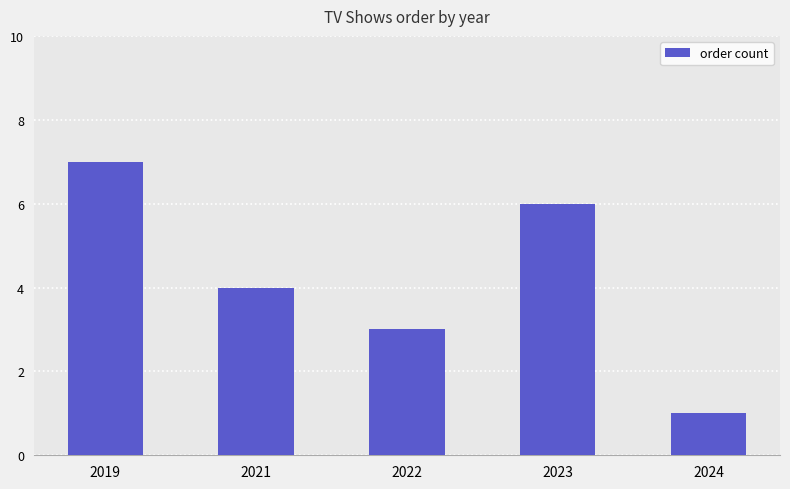

At which label does the data first exceed 4?

2019